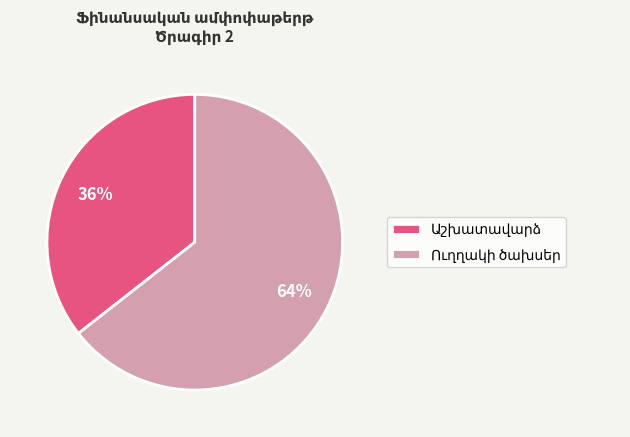

To the nearest percent, what is the average slice percentage?

50%